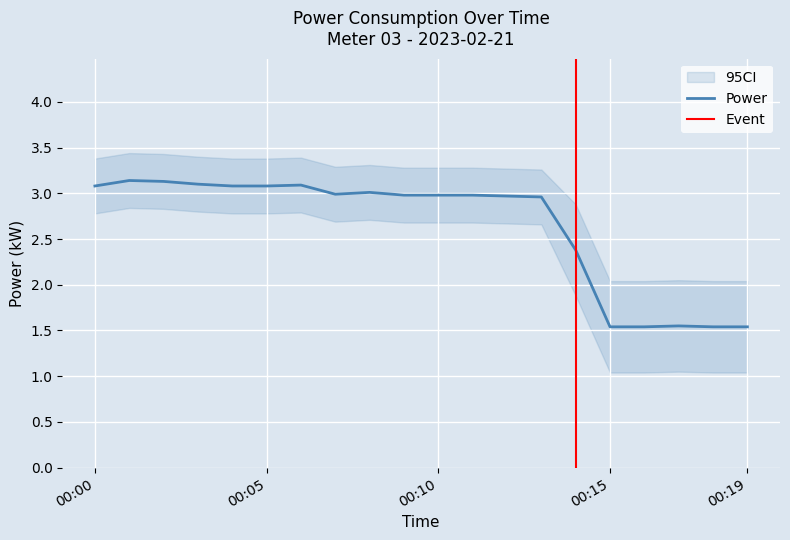

What is the maximum value for Power?

3.1